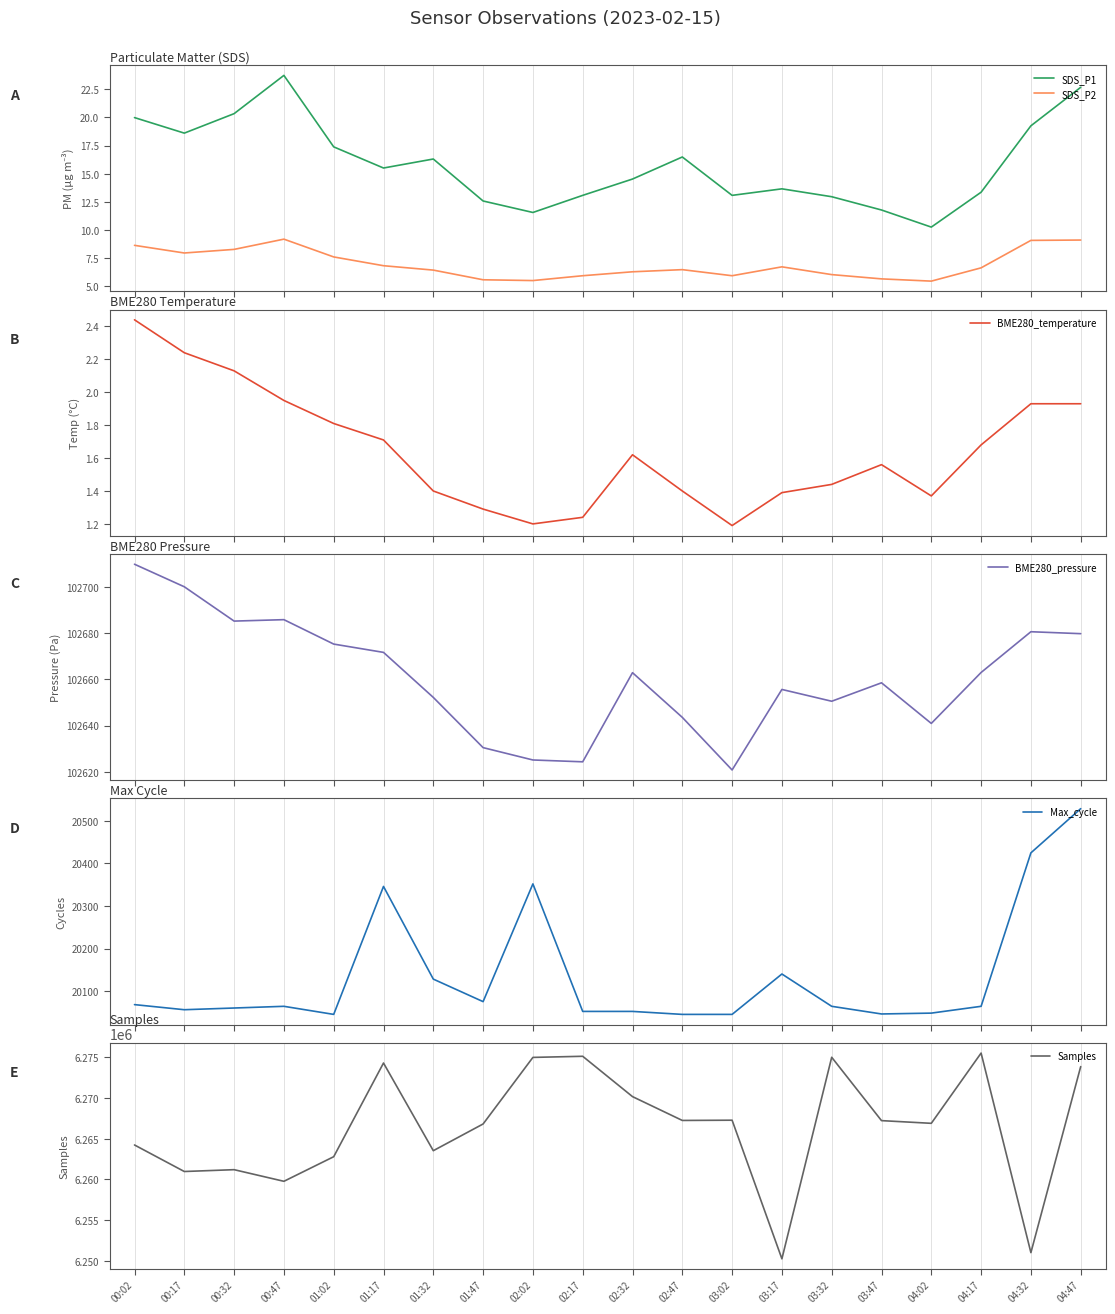

How many lines are shown in the chart?

6